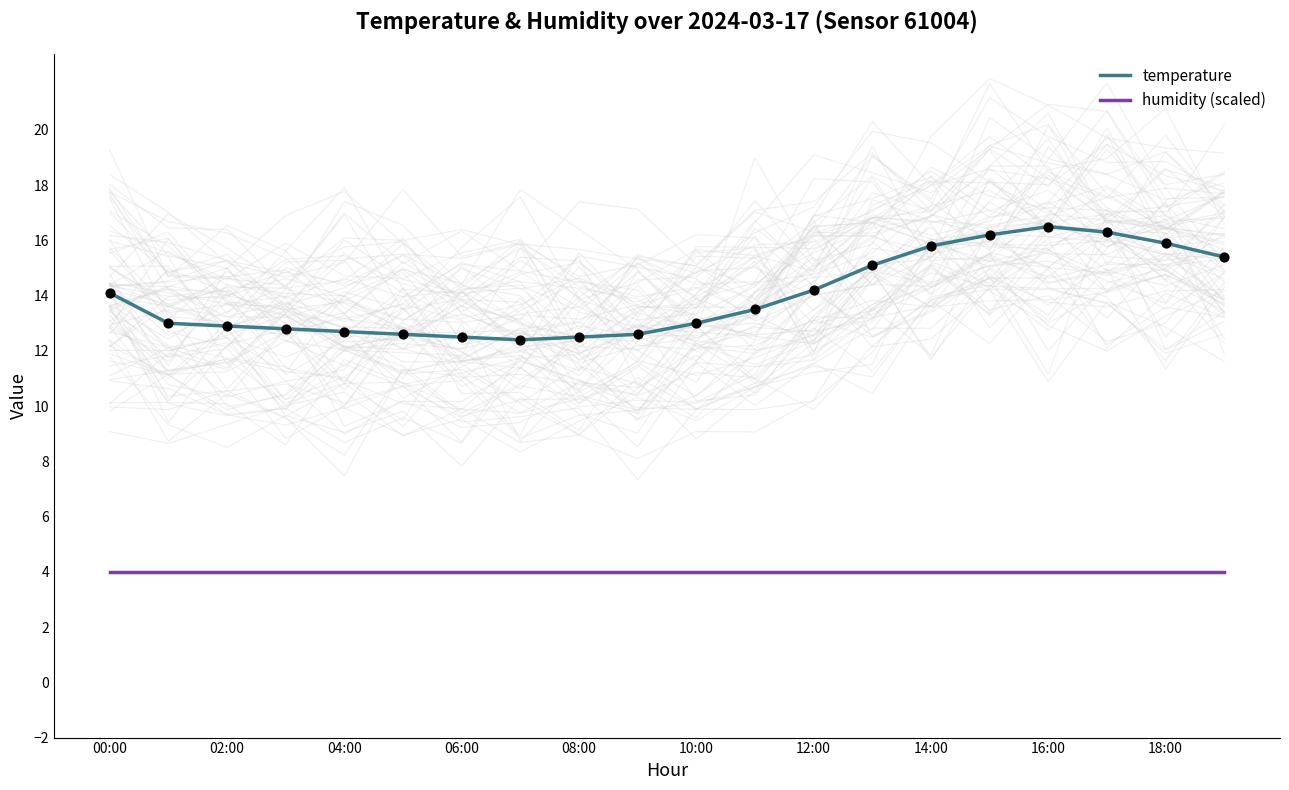

Which series reaches the minimum Y coordinate?

humidity (scaled)